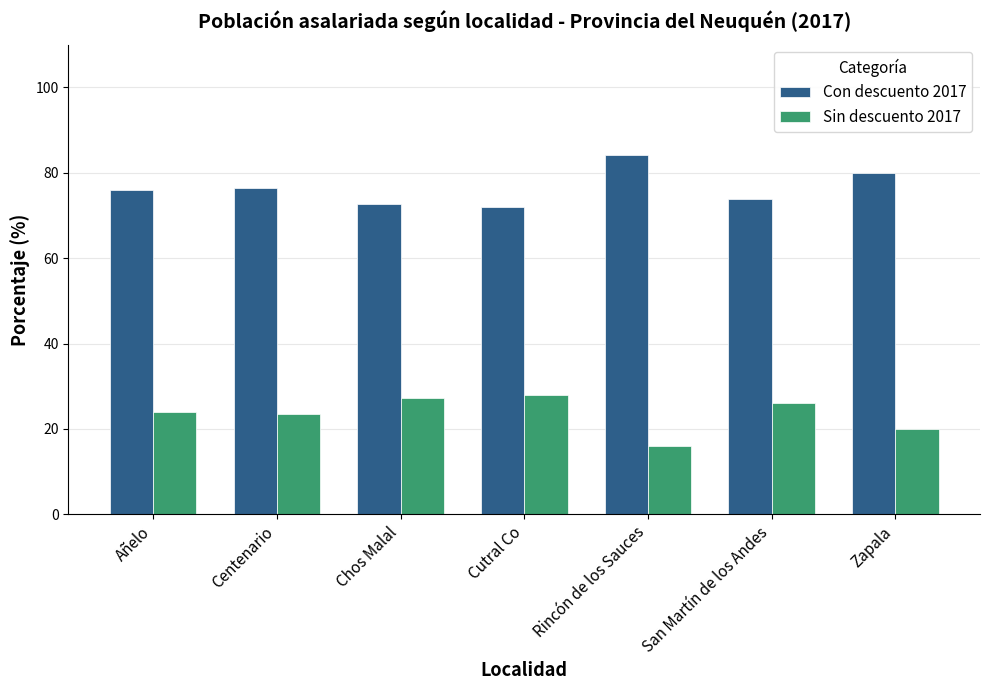

What are all the series names shown in the legend?

Con descuento 2017, Sin descuento 2017